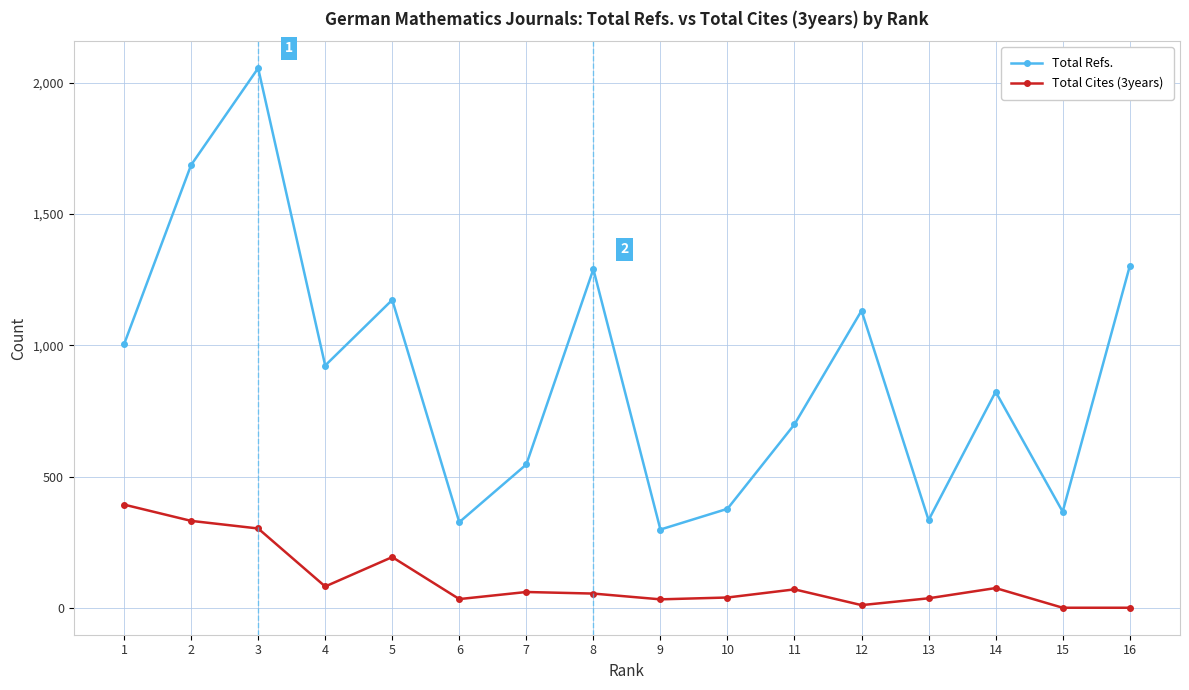

Rank the series by their average value, from lowest to highest.

Total Cites (3years), Total Refs.